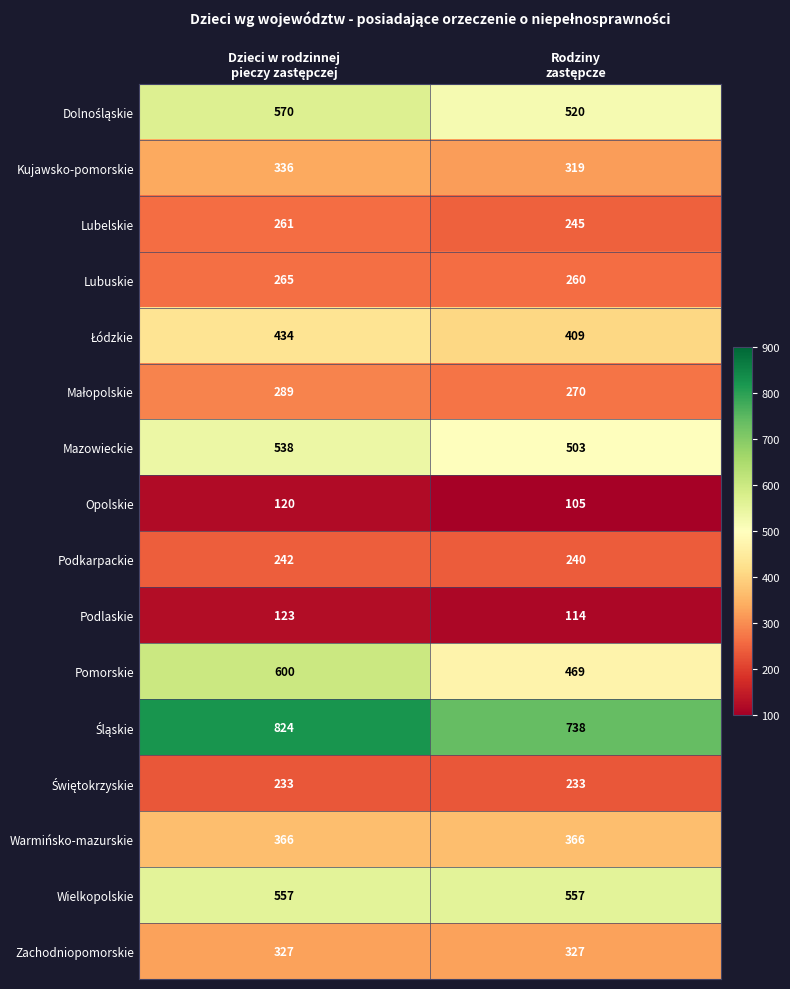

What is the greatest value displayed?

824